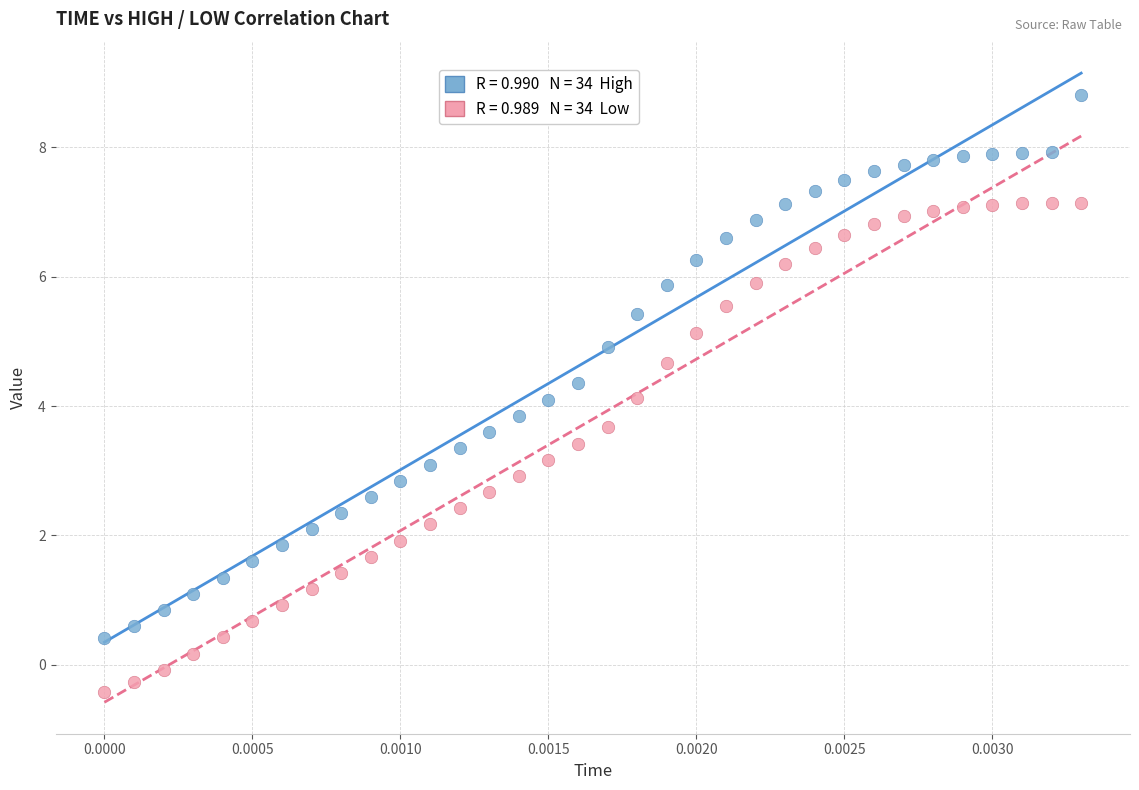

Across all data points, what is the range of Y values (max minus min)?

9.2